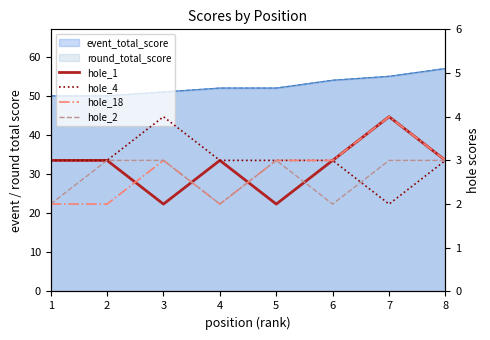

Rank the series at 3 from lowest to highest value.

hole_1, hole_18, hole_2, hole_4